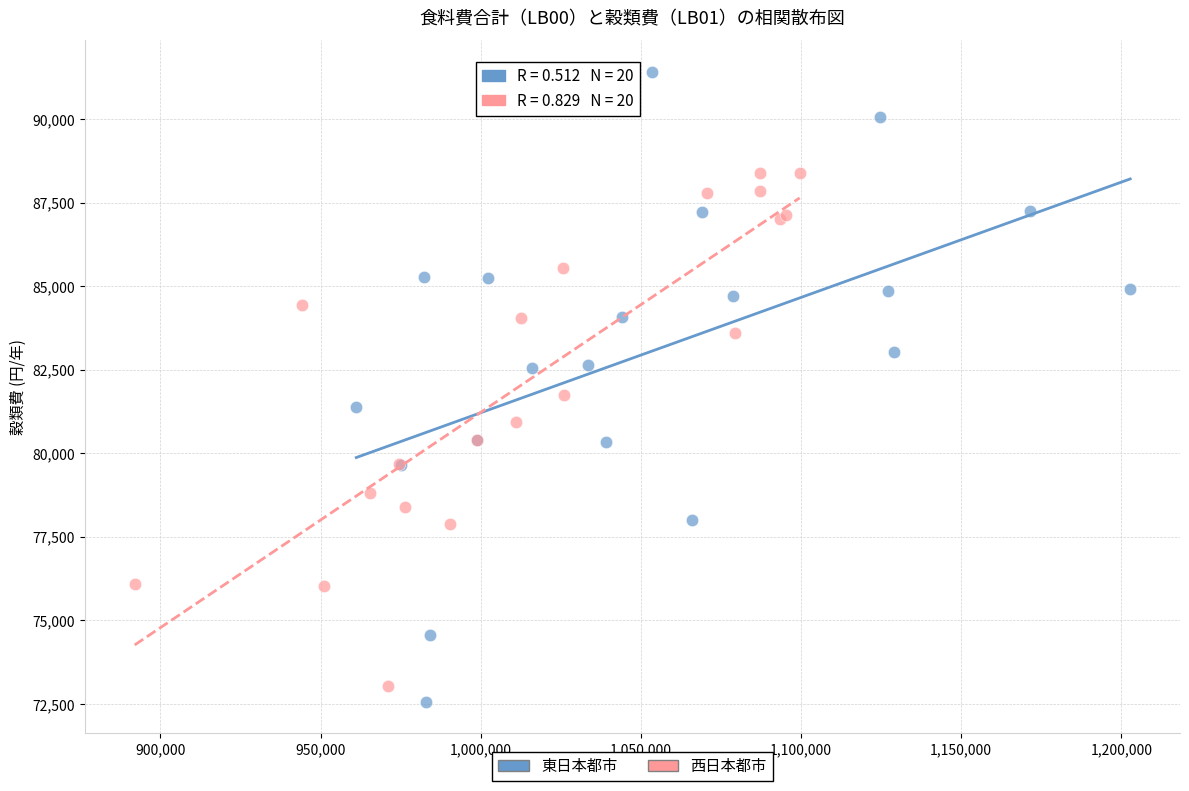

Which series contains the highest Y value?

東日本都市